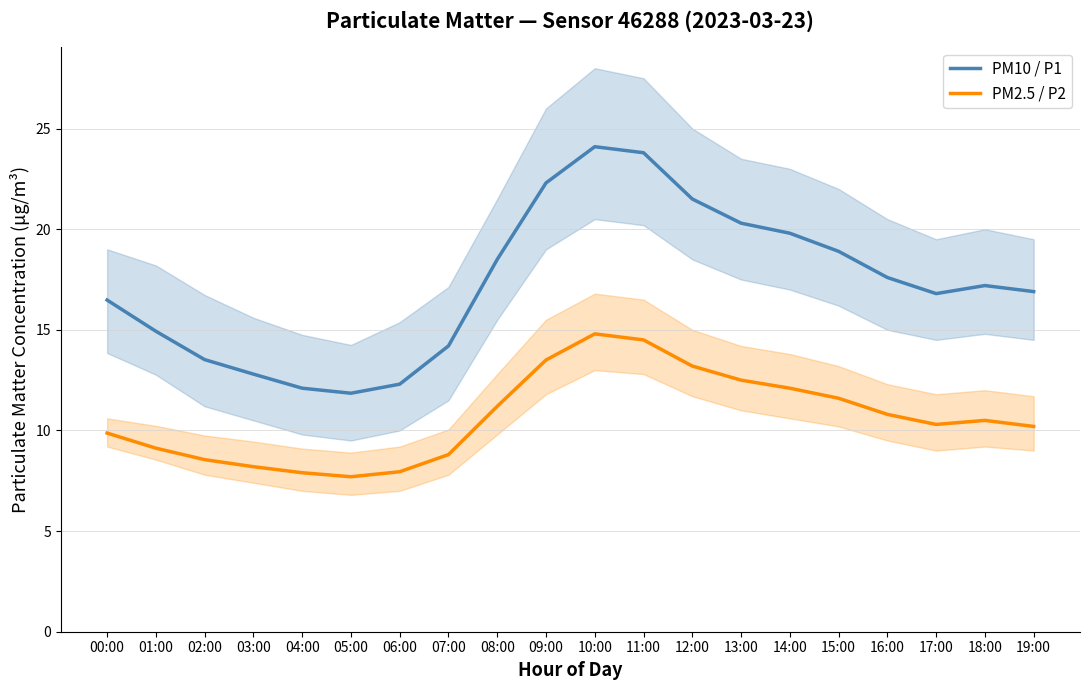

Rank the categories by PM10 / P1 value from highest to lowest.

10:00, 11:00, 09:00, 12:00, 13:00, 14:00, 15:00, 08:00, 16:00, 18:00, 19:00, 17:00, 00:00, 01:00, 07:00, 02:00, 03:00, 06:00, 04:00, 05:00